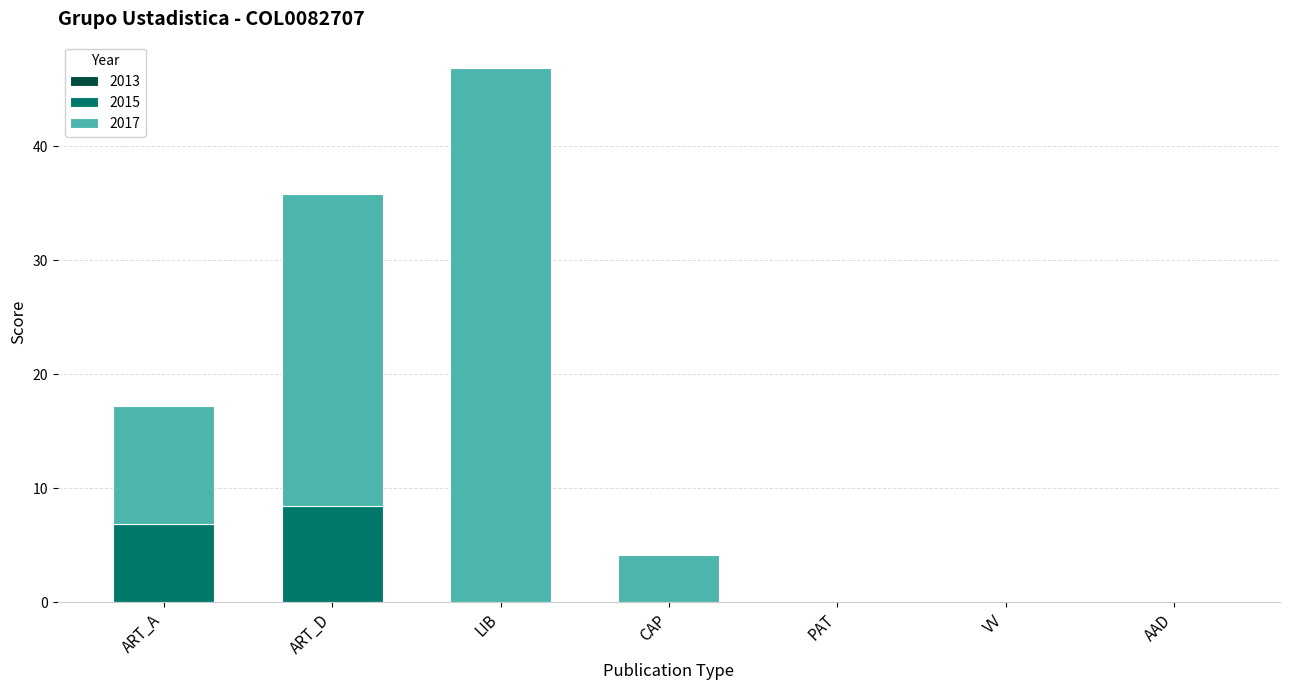

Which category has the highest value in the 2015 series?

ART_D